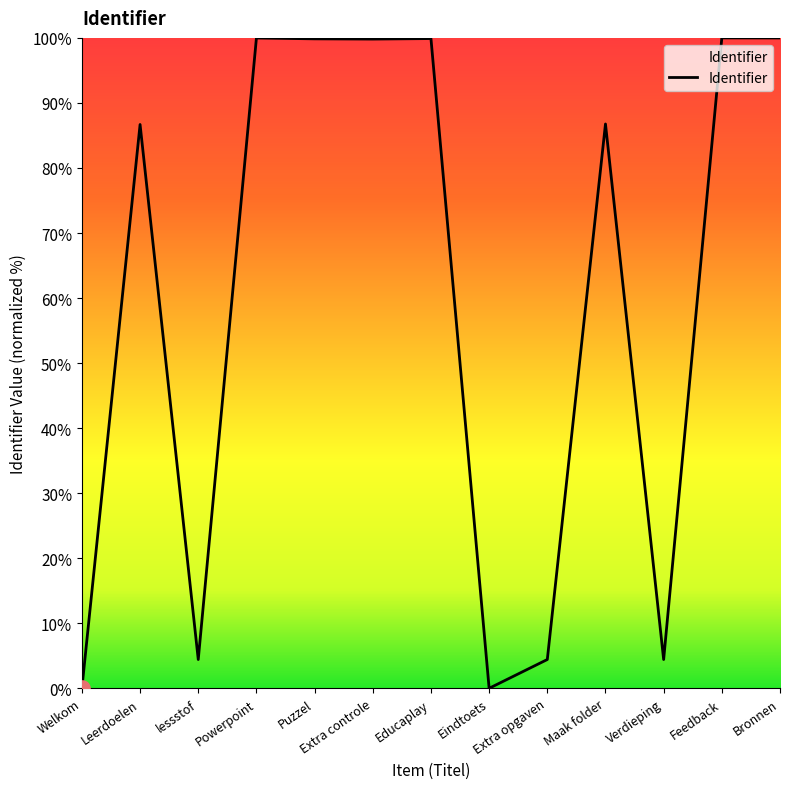

Does the chart have visible grid lines?

No